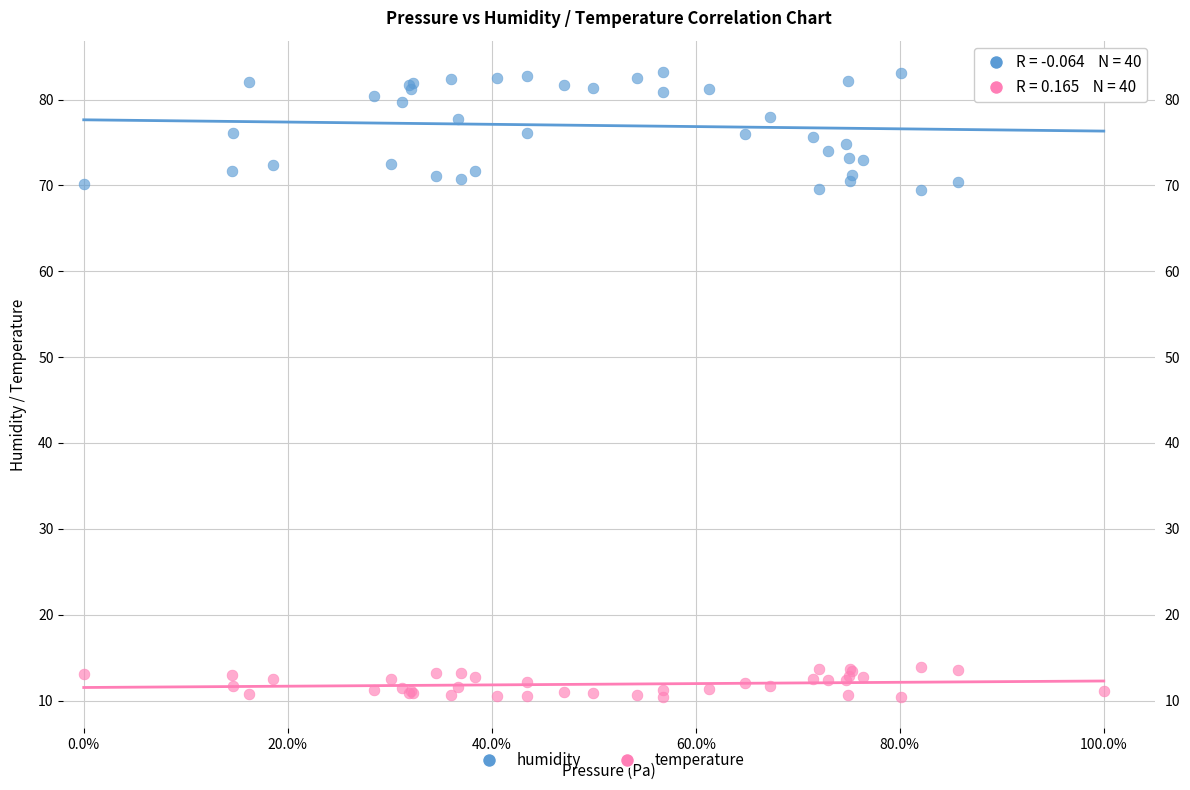

Which series contains the lowest Y value?

temperature